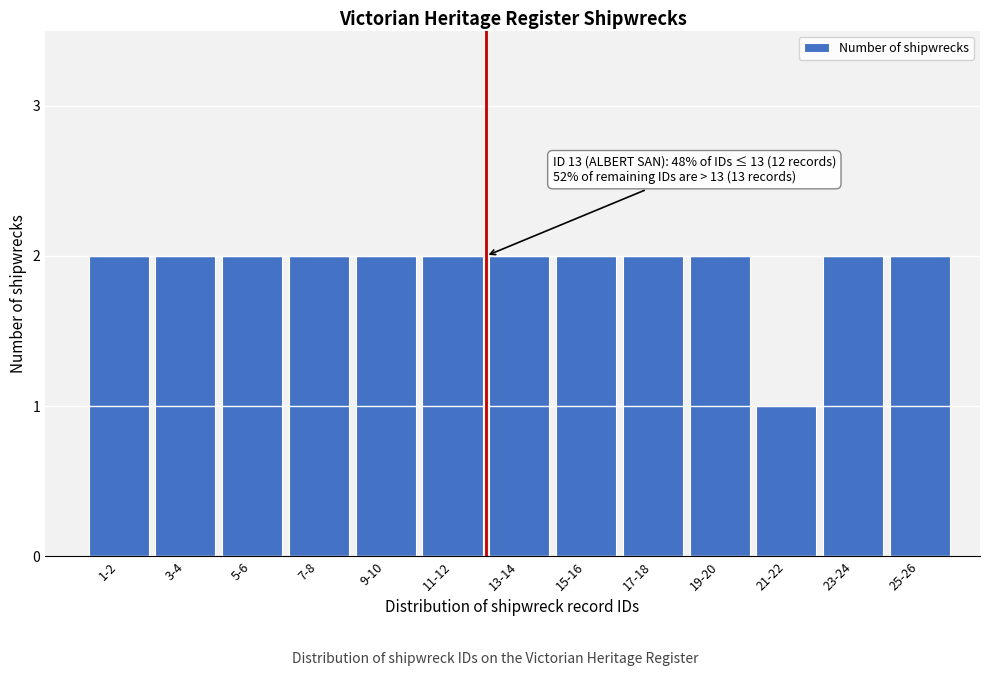

Reading left to right, what are all the values shown in this chart?

2	2	2	2	2	2	2	2	2	2	1	2	2